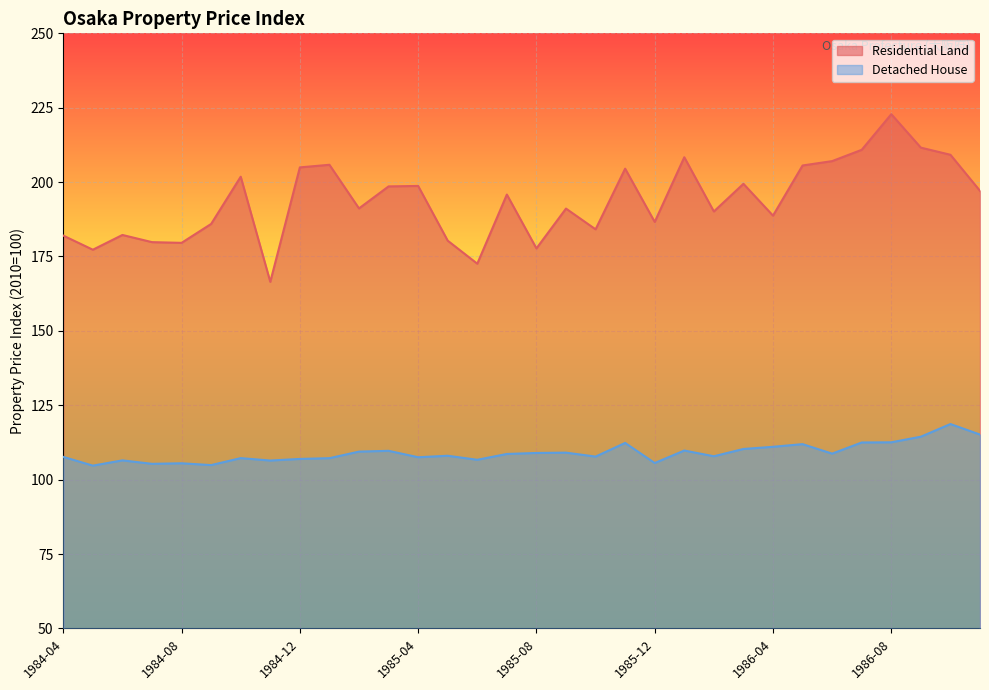

What is the difference between the Detached House values at 1986-07 and 1986-03?

2.2